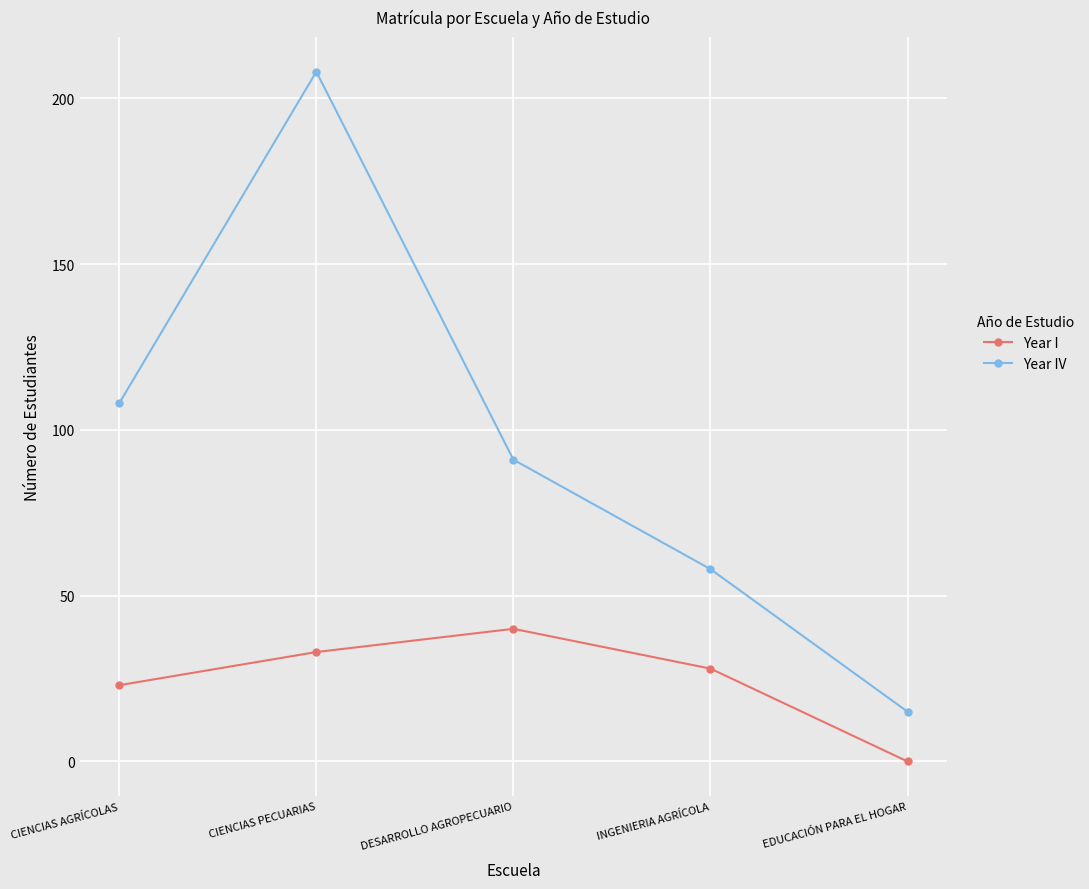

What are all the series names shown in the legend?

Year I, Year IV